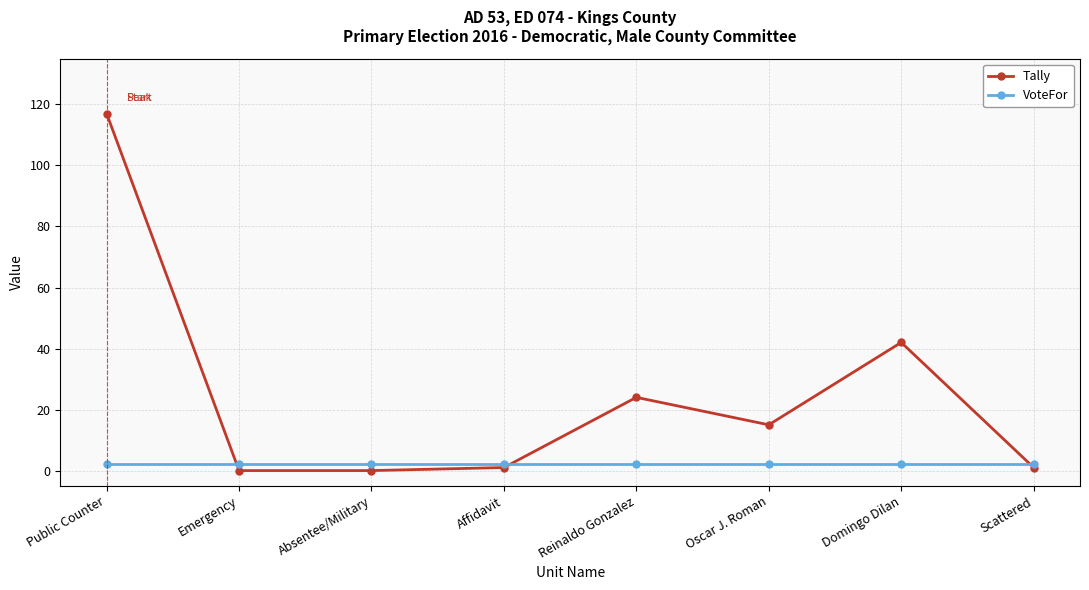

What is the value of the VoteFor point at the 4th from the left?

2